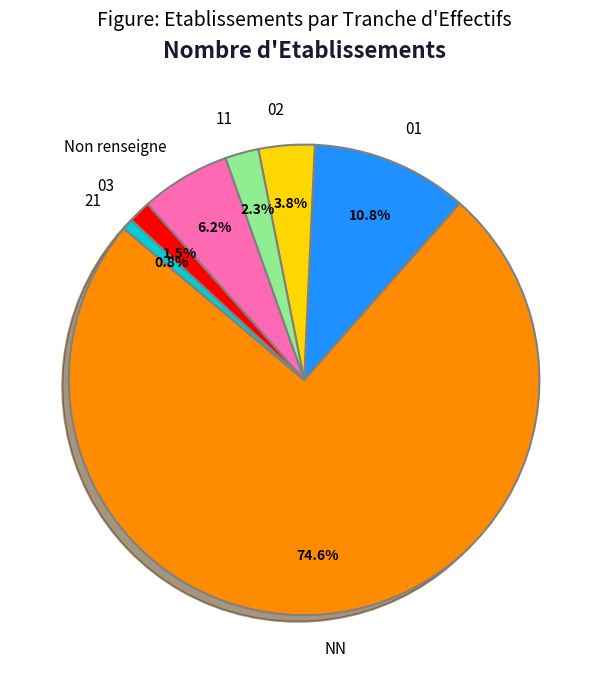

Between NN and 02, which is larger?

NN